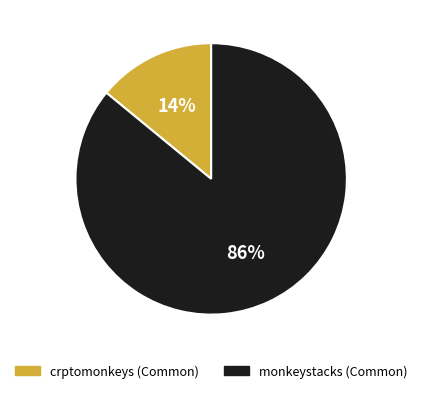

Is there any slice that represents more than half of the pie?

Yes